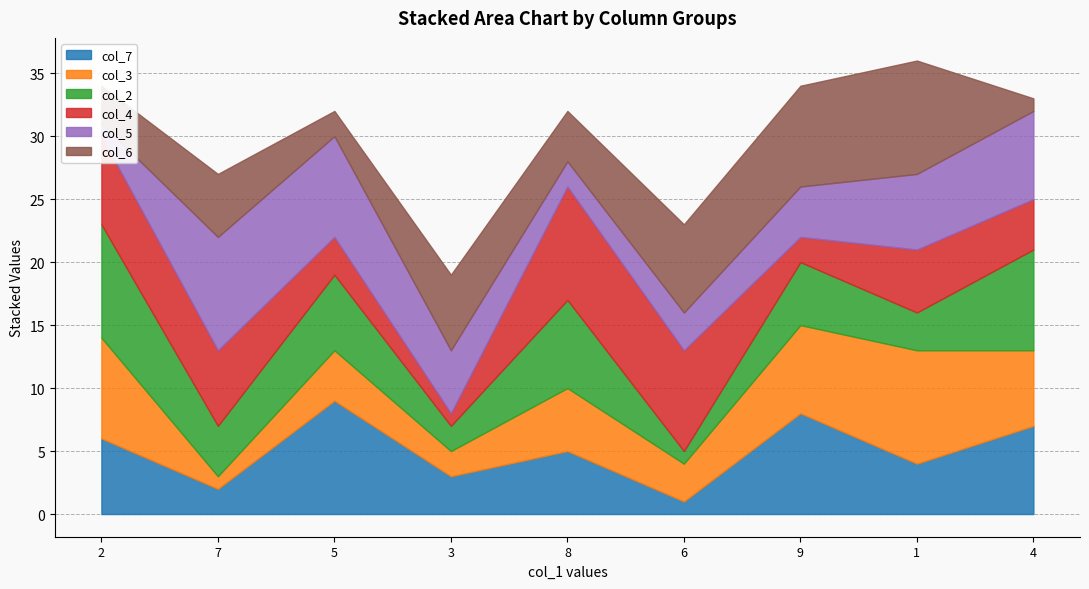

Read the col_5 value at 7.

9